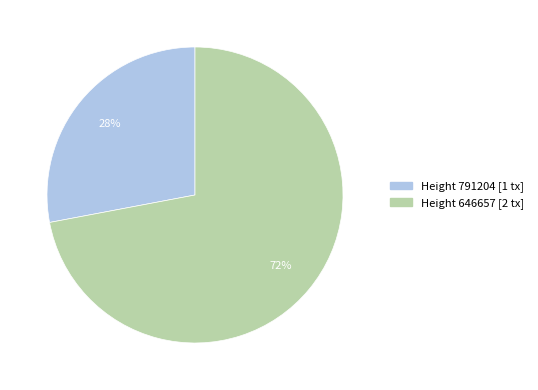

Does any single category account for the majority?

Yes